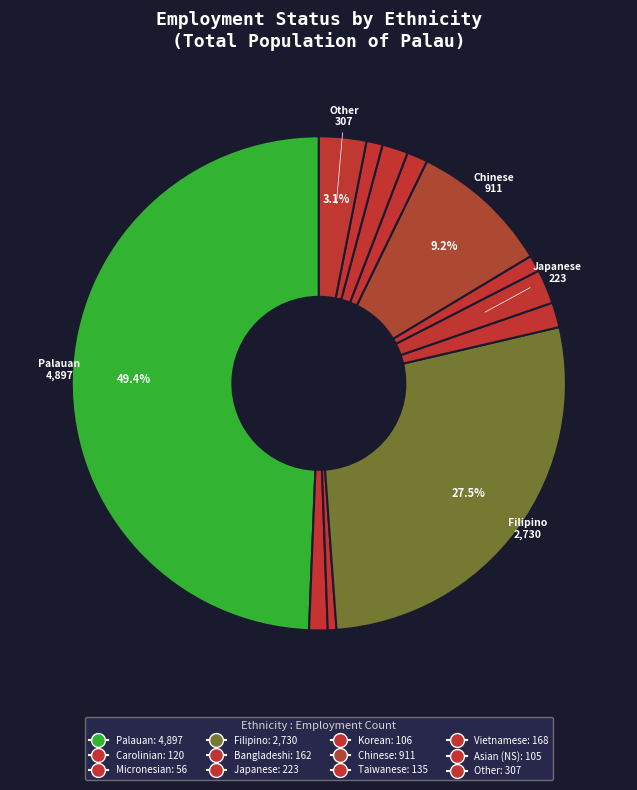

To the nearest percent, what percentage of the pie is Asian (NS)?

1%